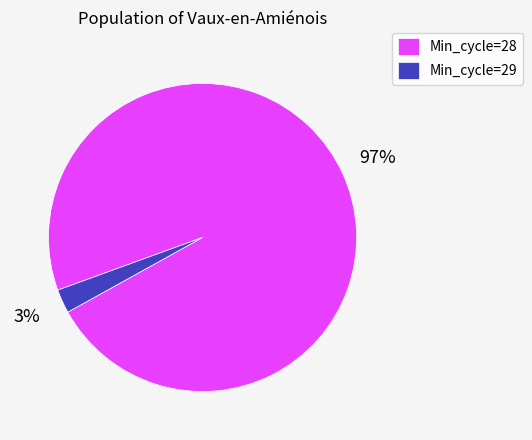

Which slice is the largest?

Min_cycle=28